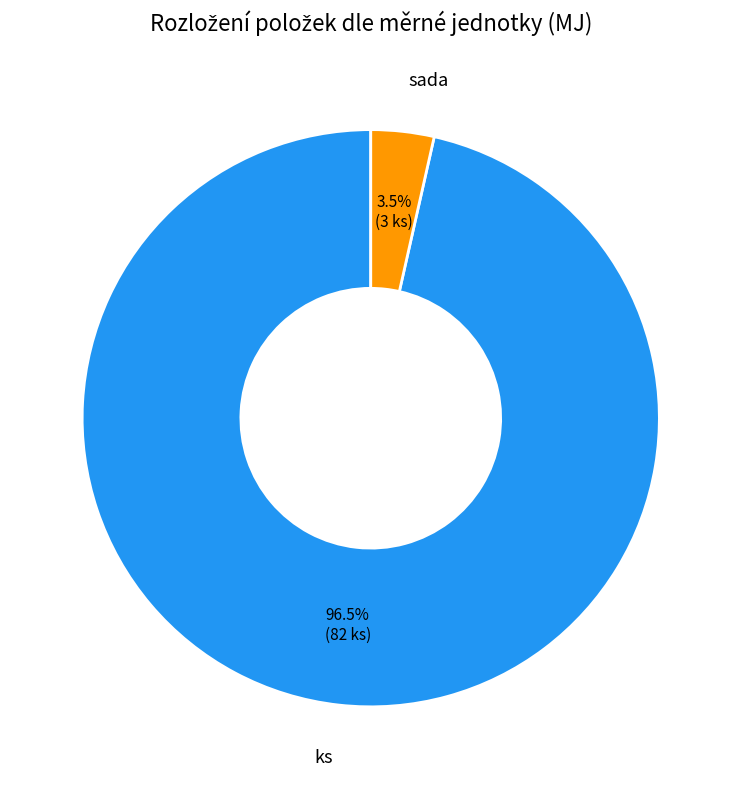

Is there a majority slice in this chart?

Yes